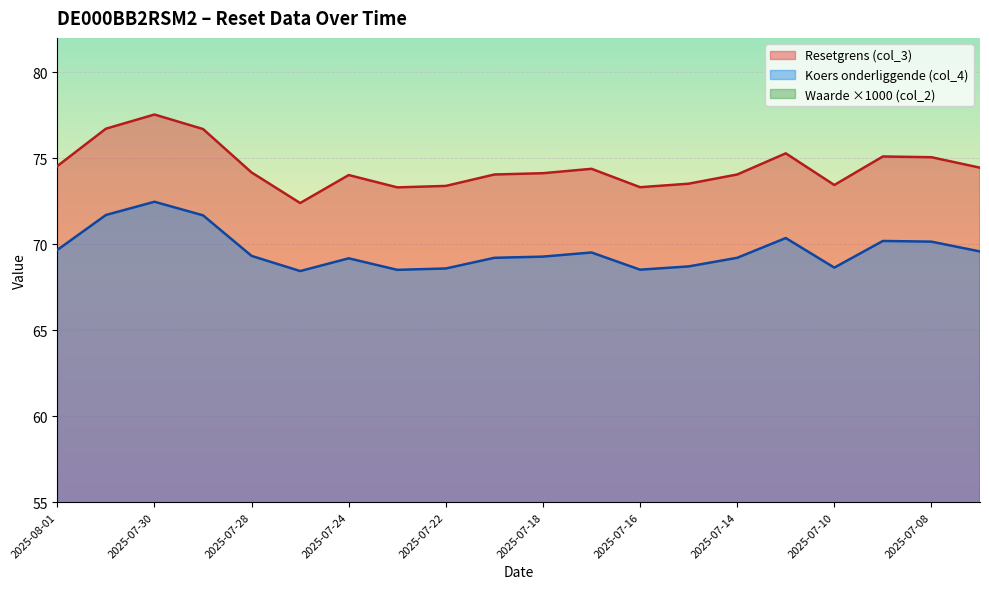

What is the difference between the second highest and second lowest values in the Waarde op laatste reset (col_2) series?

20.0